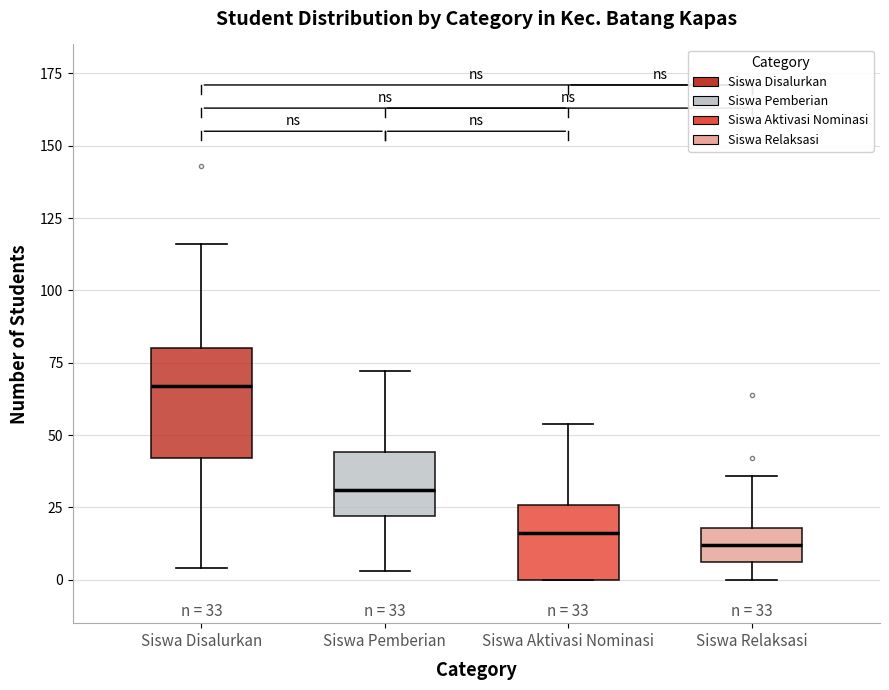

Comparing the boxes themselves (not the whiskers), which one is the tallest?

Siswa Disalurkan